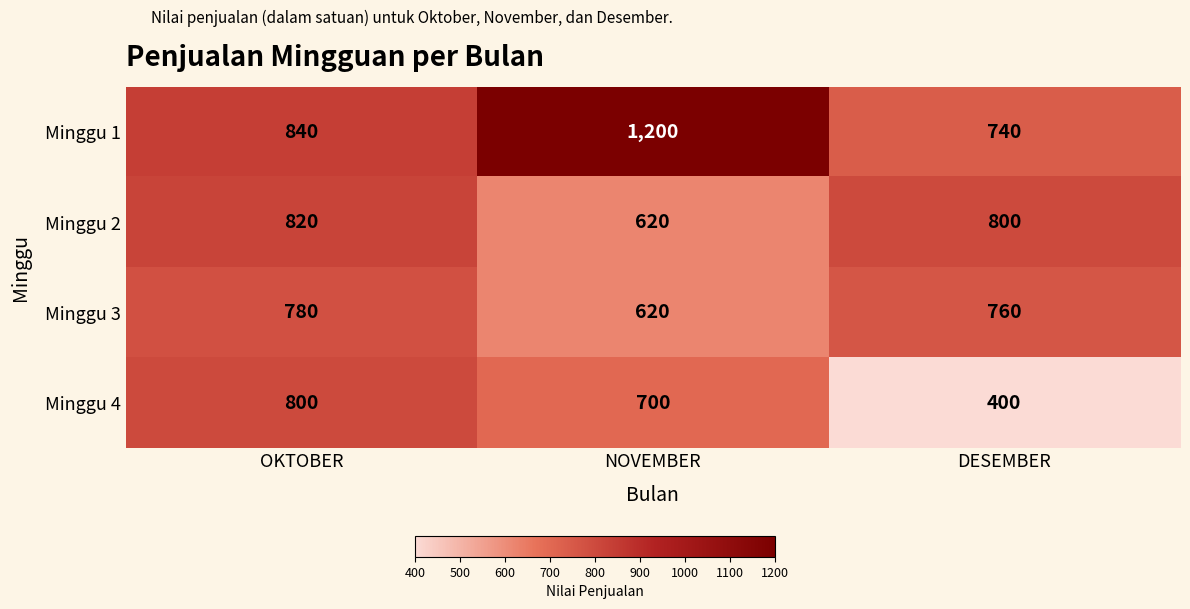

At which category does the chart reach its peak across all series?

NOVEMBER